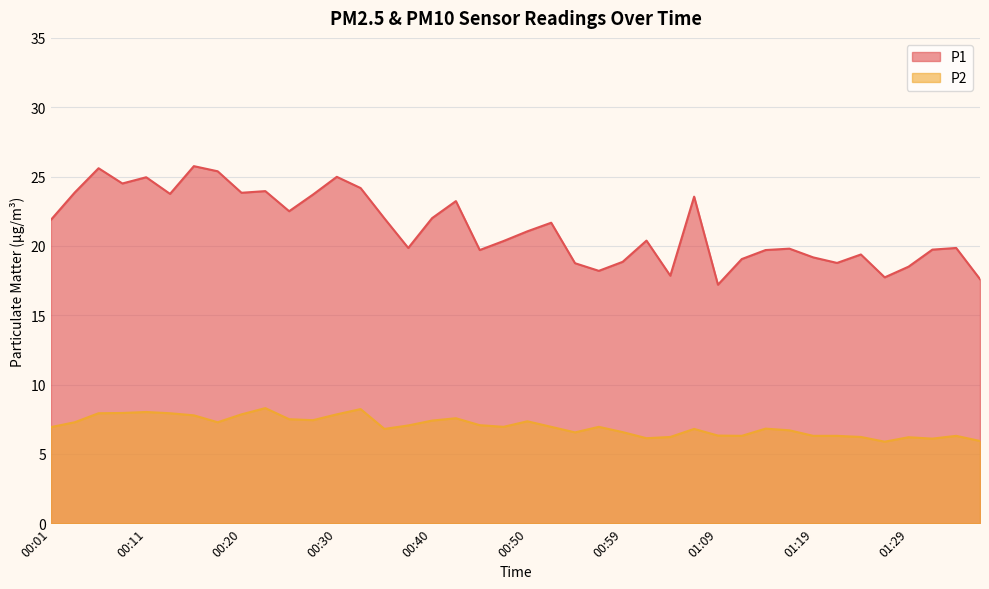

What is the difference between the P1 values at 00:42 and 00:18?

2.1